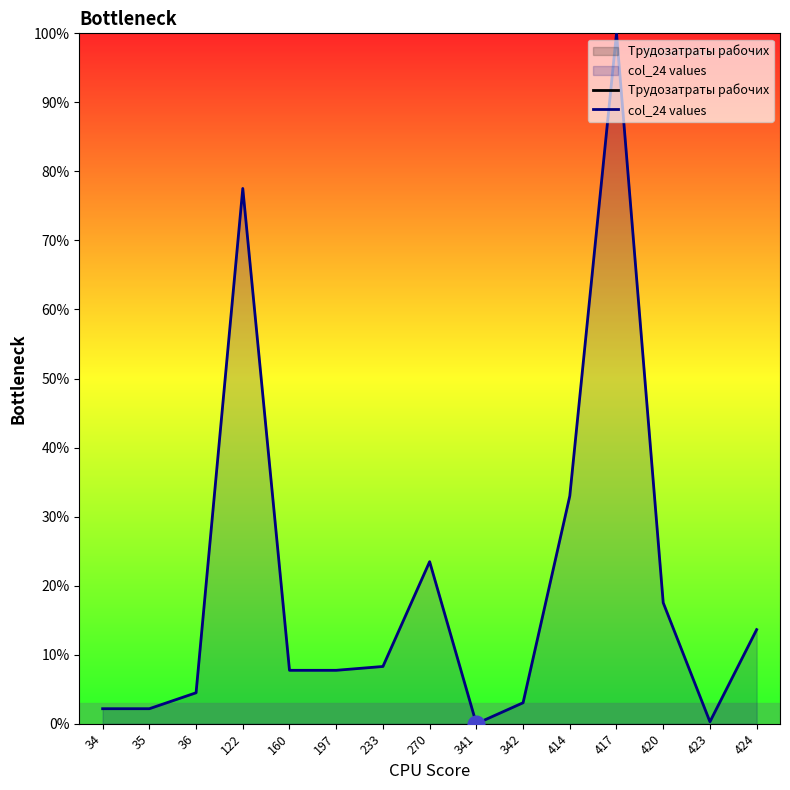

Rank the series by their average value, from lowest to highest.

Трудозатраты рабочих, col_24 values